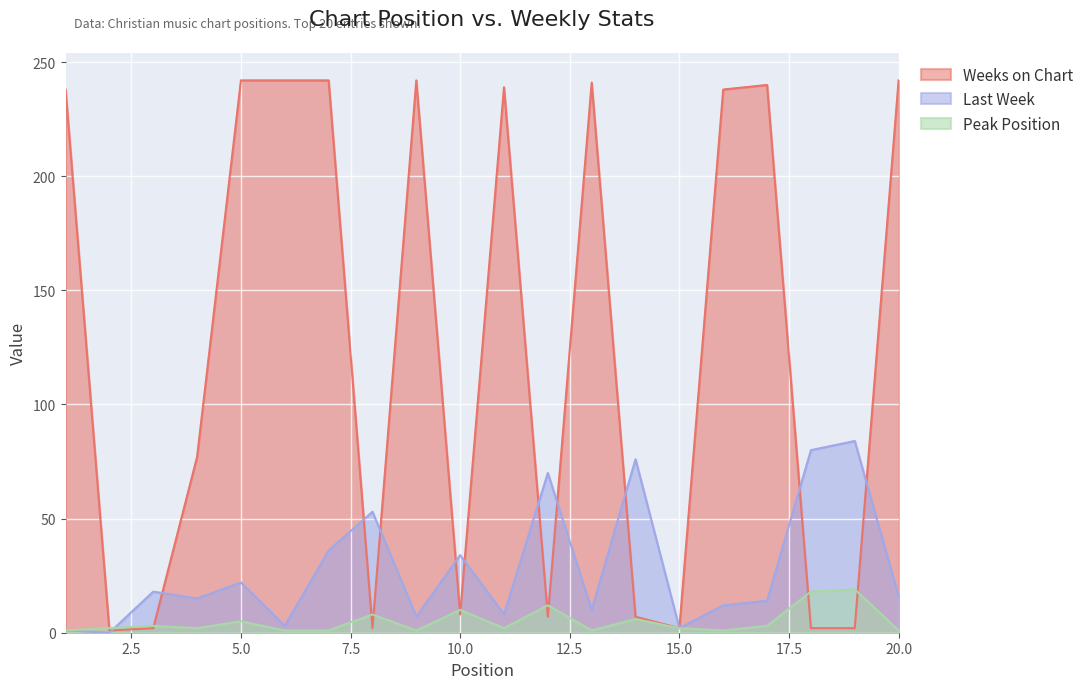

Reading left to right, list all the values displayed in this chart.

Weeks on Chart: 238	1	2	77	242	242	242	2	242	8	239	7	241	7	2	238	240	2	2	242
Last Week: 1	0	18	15	22	3	36	53	7	34	8	70	10	76	2	12	14	80	84	16
Peak Position: 1	2	3	2	5	1	1	8	1	10	2	12	1	6	2	1	3	18	19	1